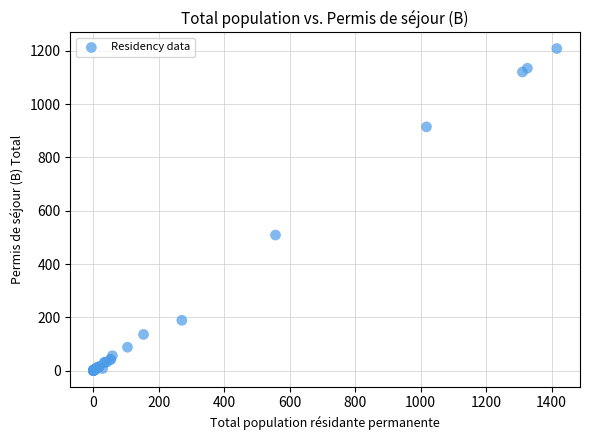

What Y value in the scatter plot is closest to 604?

509